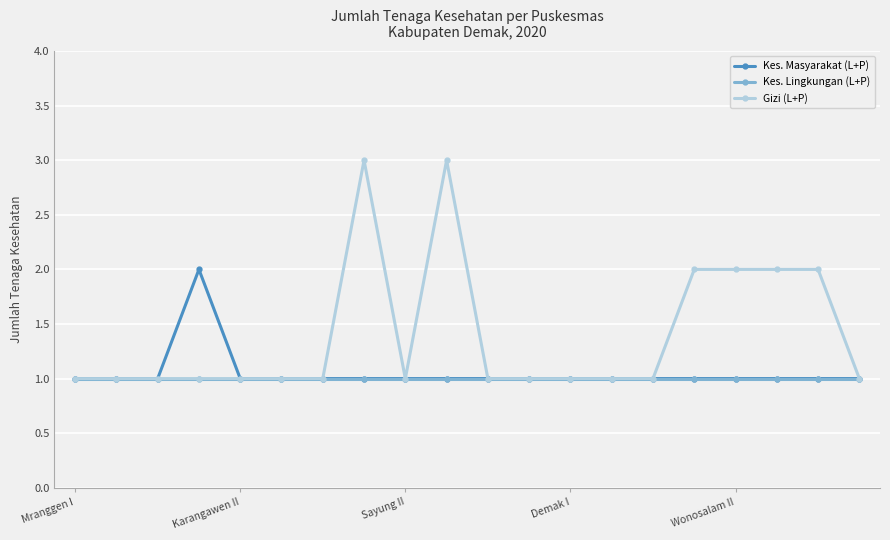

What is the value of the Kes. Masyarakat (L+P) point at the 11th from the left?

1